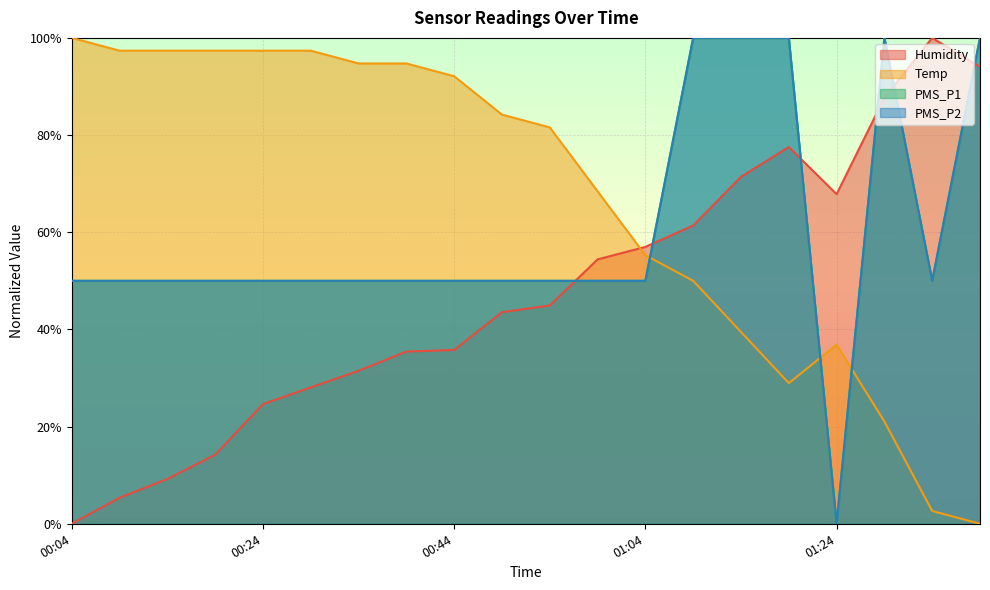

What is the difference between the Humidity values at 00:24 and 00:59?

29.8